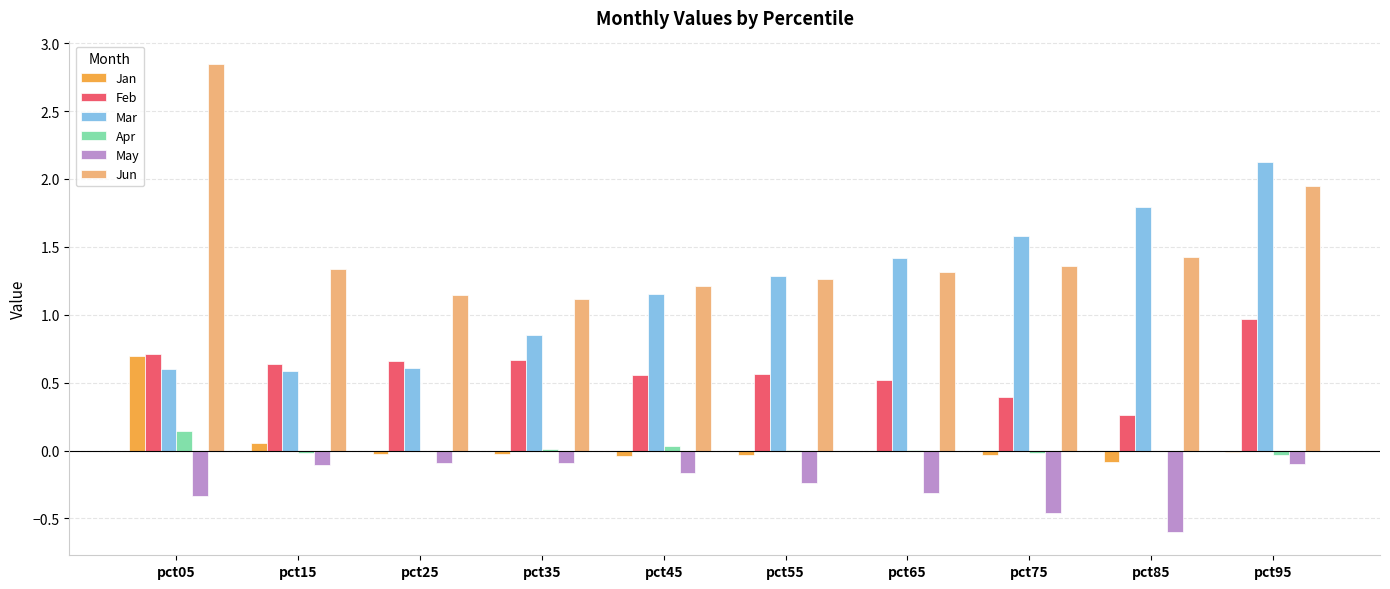

Which series changed the most between pct15 and pct45?

Mar